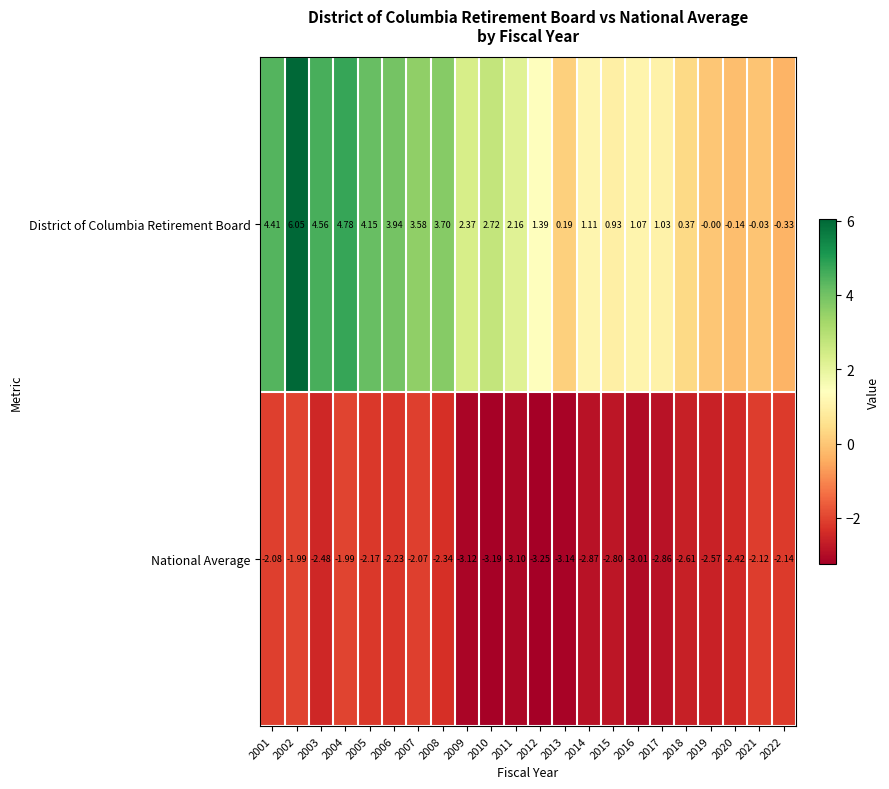

How many distinct data groups are displayed?

2